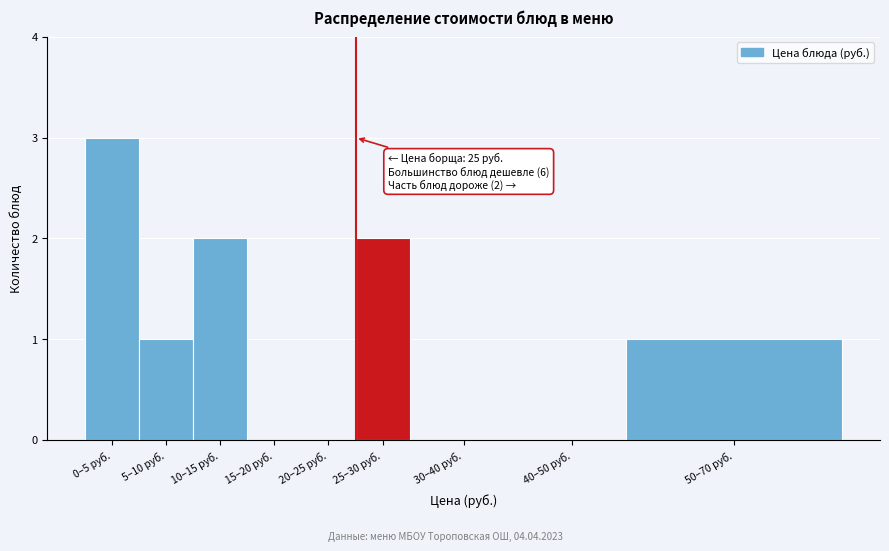

Reading right to left, extract all data points from this chart.

50–70 руб.=1	40–50 руб.=0	30–40 руб.=0	25–30 руб.=2	20–25 руб.=0	15–20 руб.=0	10–15 руб.=2	5–10 руб.=1	0–5 руб.=3